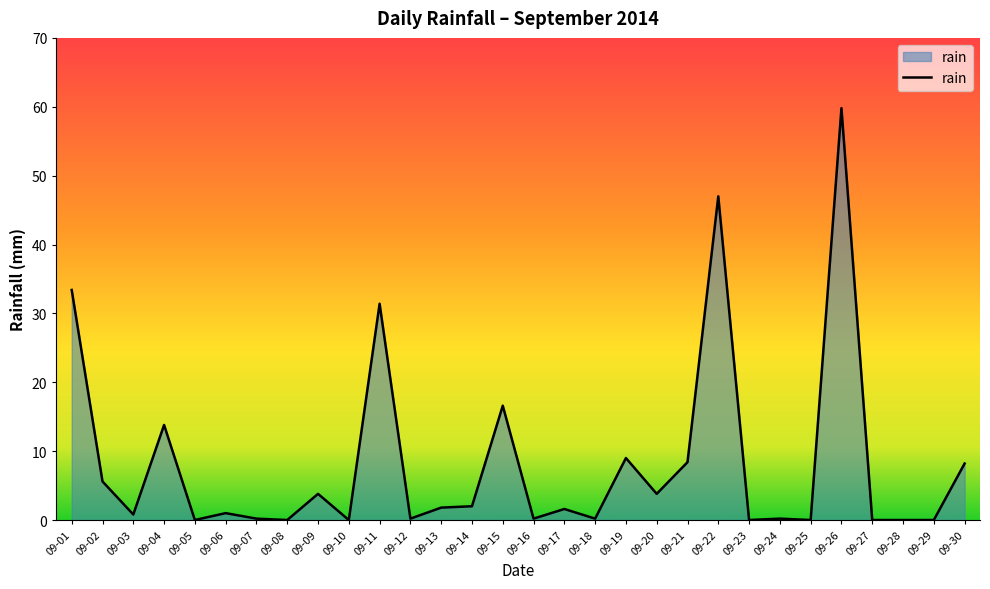

What is the sum of all values?

249.0